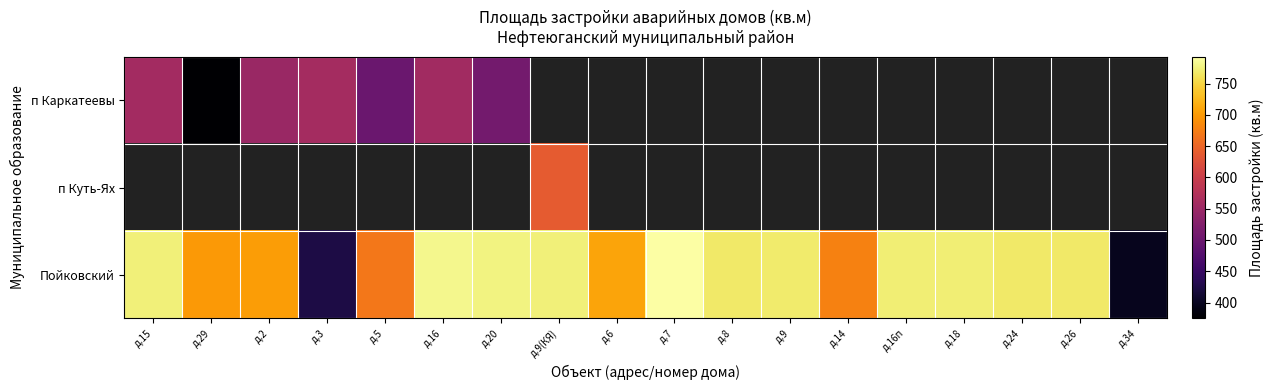

At how many categories does at least one series exceed 388?

18